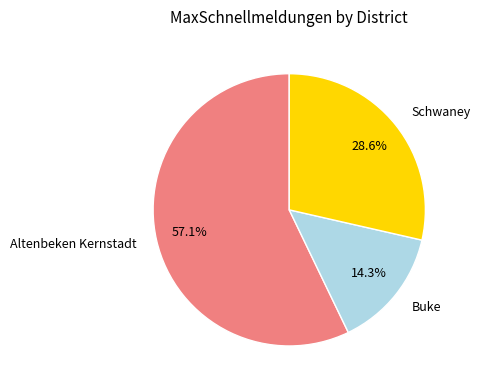

Approximately how many times larger is the value at Altenbeken Kernstadt compared to Buke?

4.0